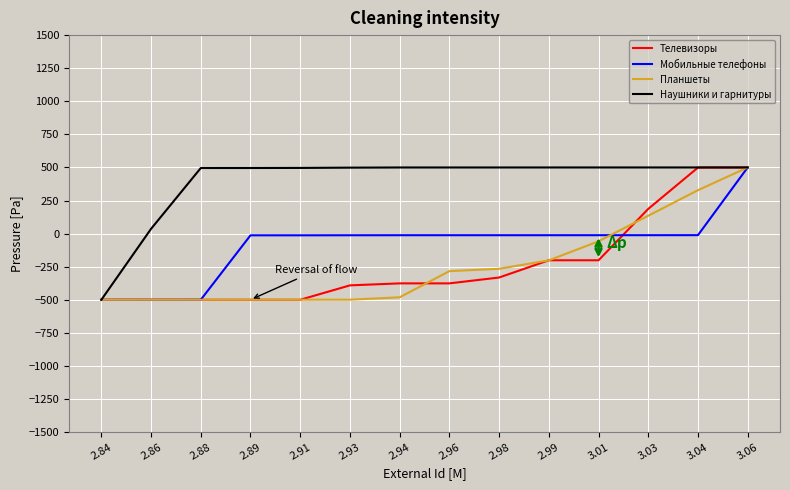

How many values in the Телевизоры series exceed -375?

6